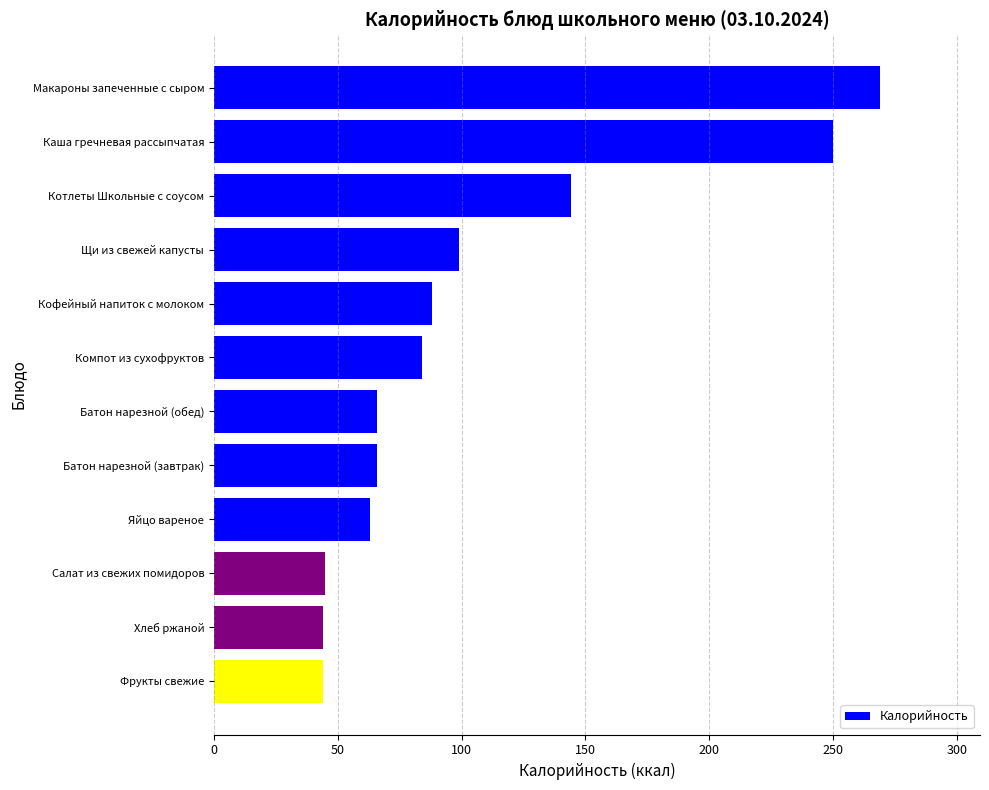

Is it true that the value at Кофейный напиток с молоком is 32?

False